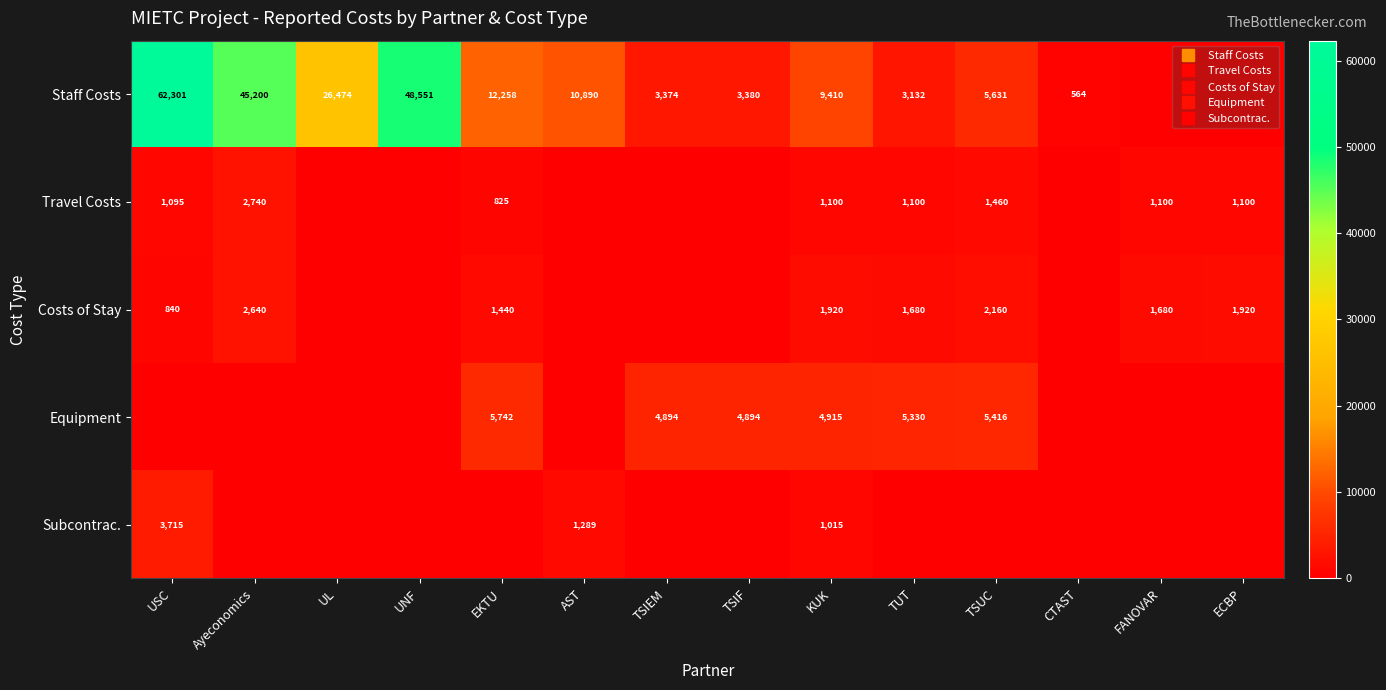

Which series has the largest total across all categories?

Staff Costs